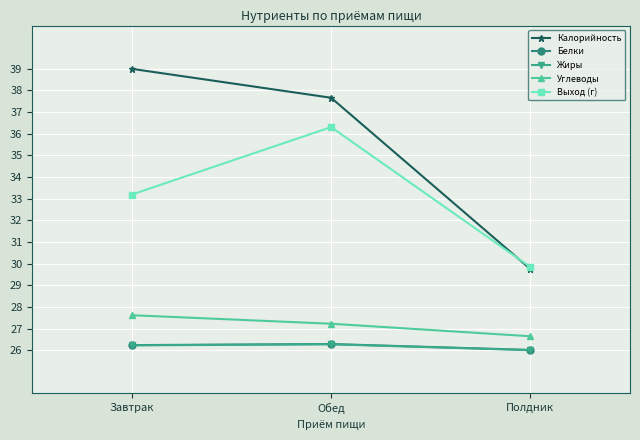

Rank the categories by Выход (г) value from lowest to highest.

Полдник, Завтрак, Обед